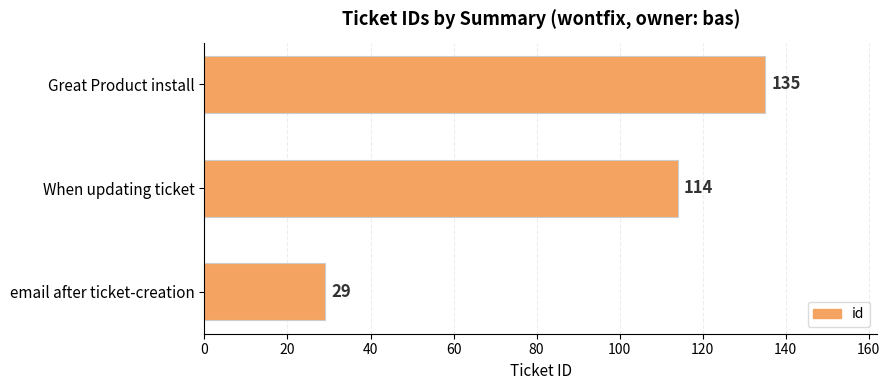

How many categories are shown in the chart?

3